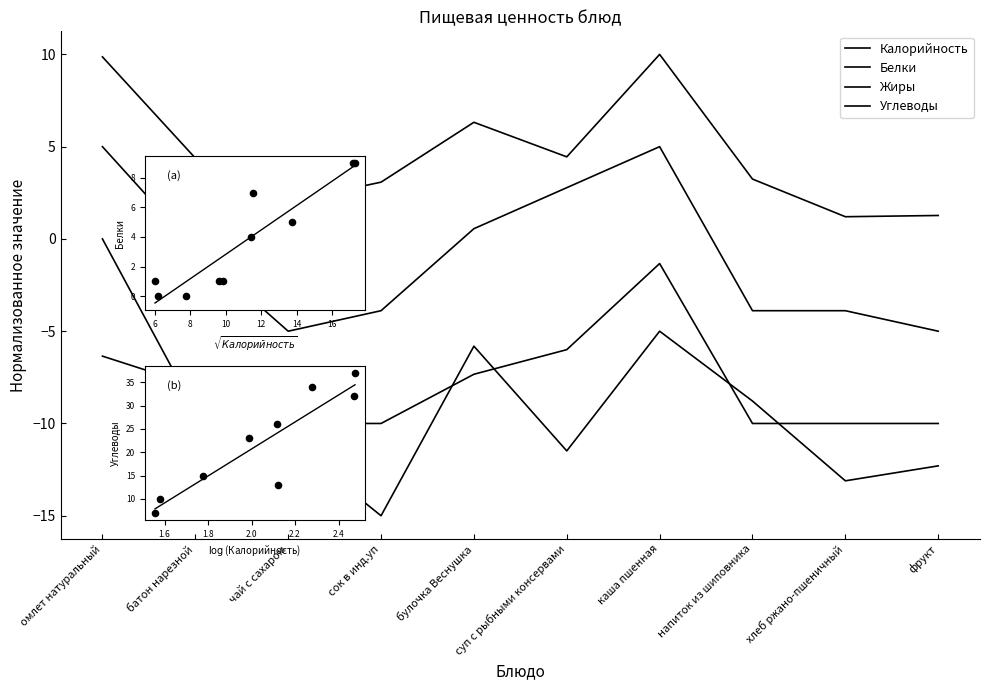

Which series contains the highest Y value?

Калорийность